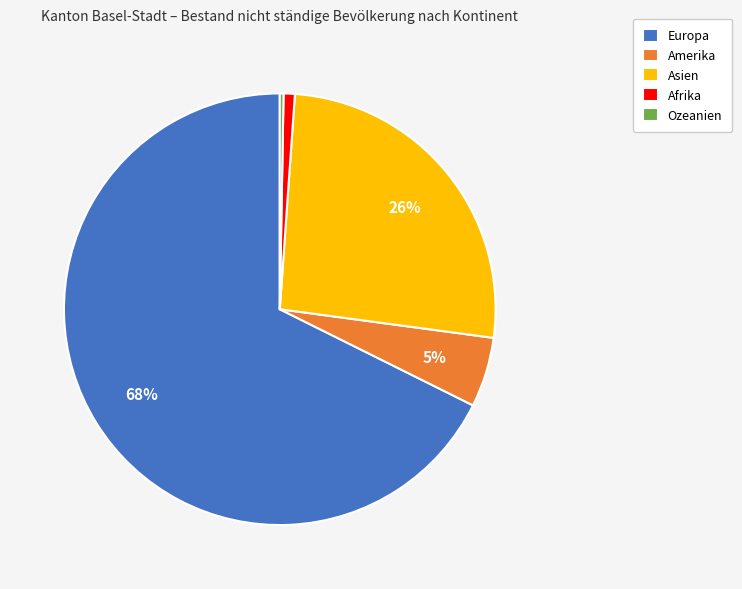

To the nearest percent, what portion does Asien represent?

26%